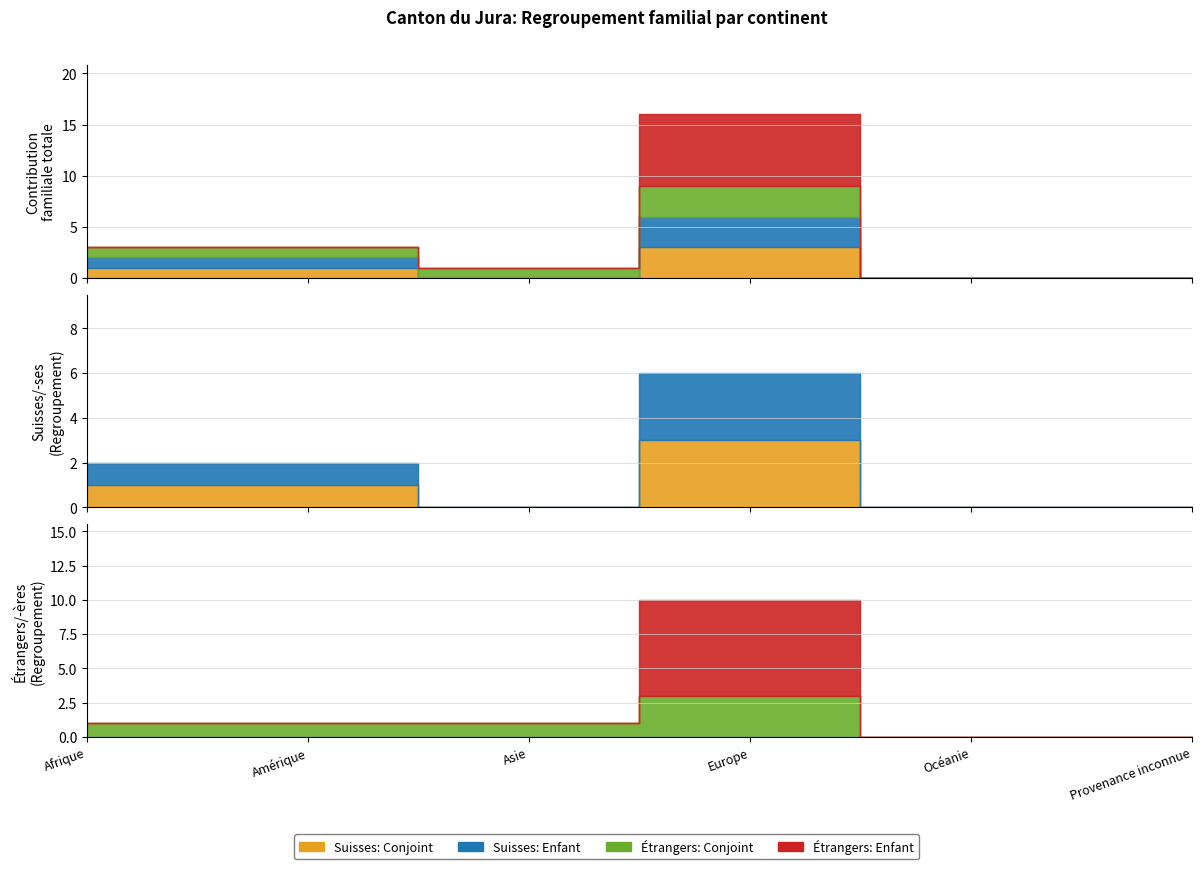

What position from the left is Amérique?

2